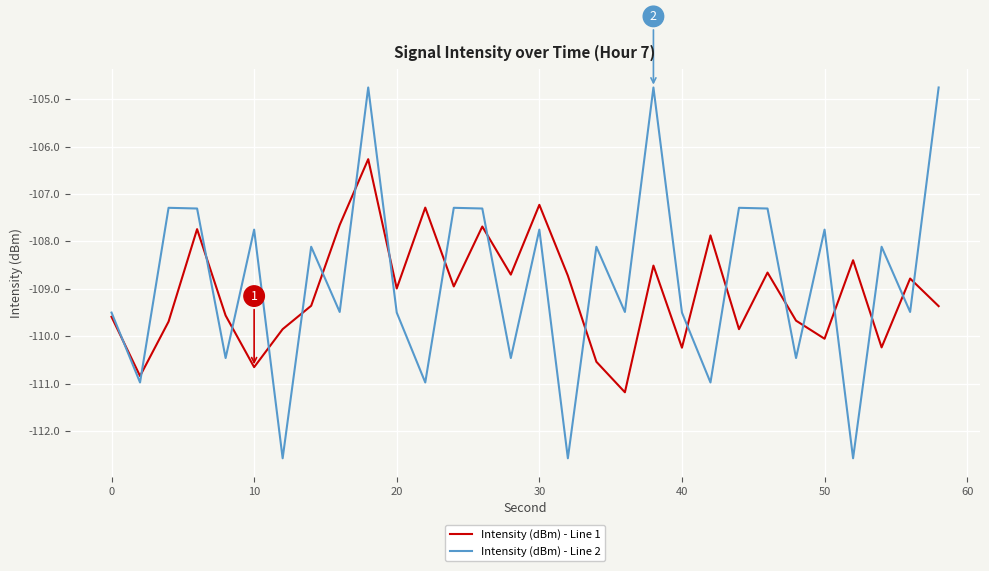

What are all the series names shown in the legend?

Intensity (dBm) - Line 1, Intensity (dBm) - Line 2